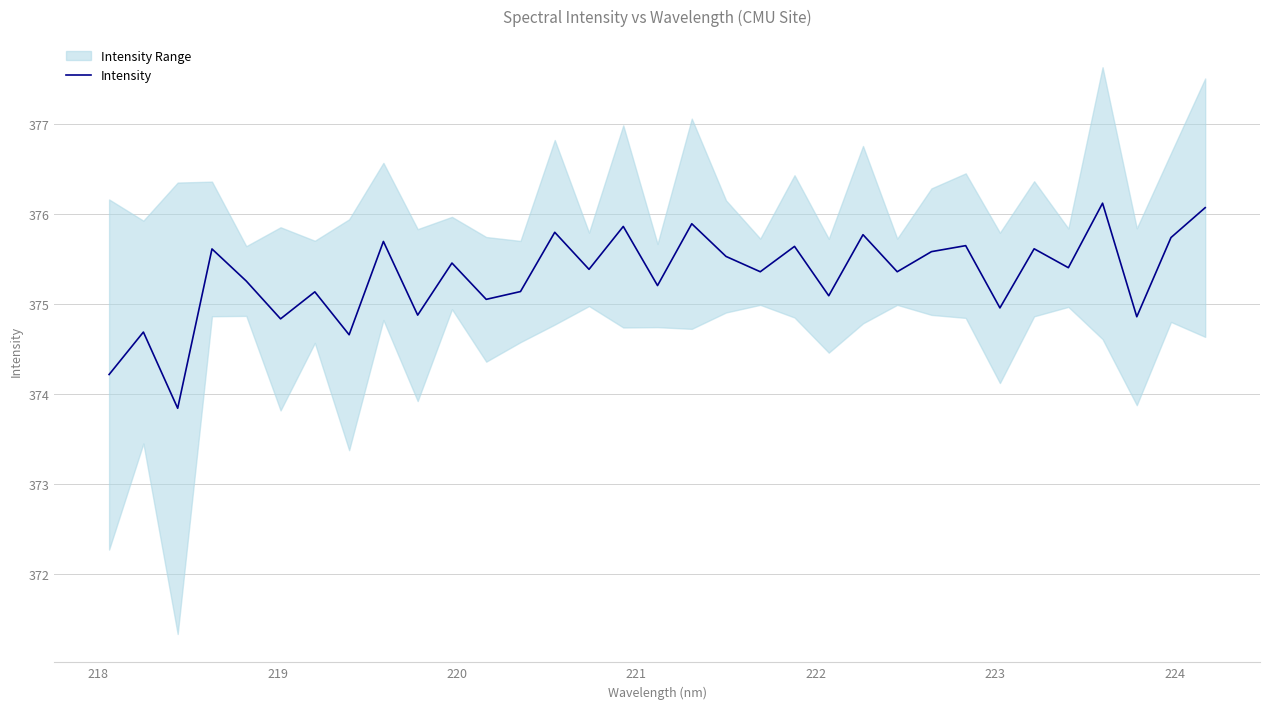

What is the minimum value for Intensity?

373.8